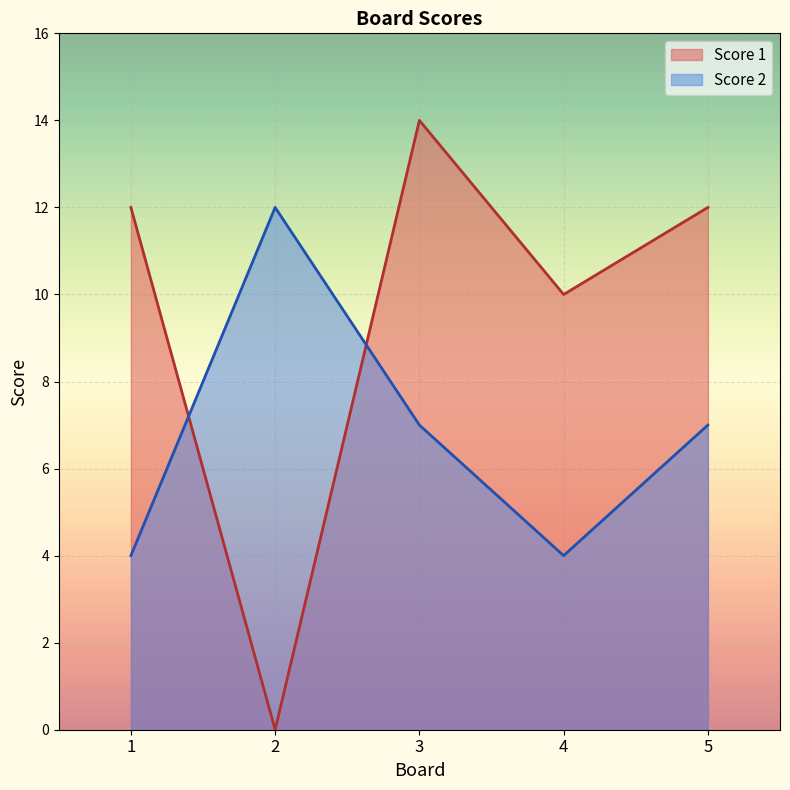

At which category does Score 2 reach its first local valley?

4